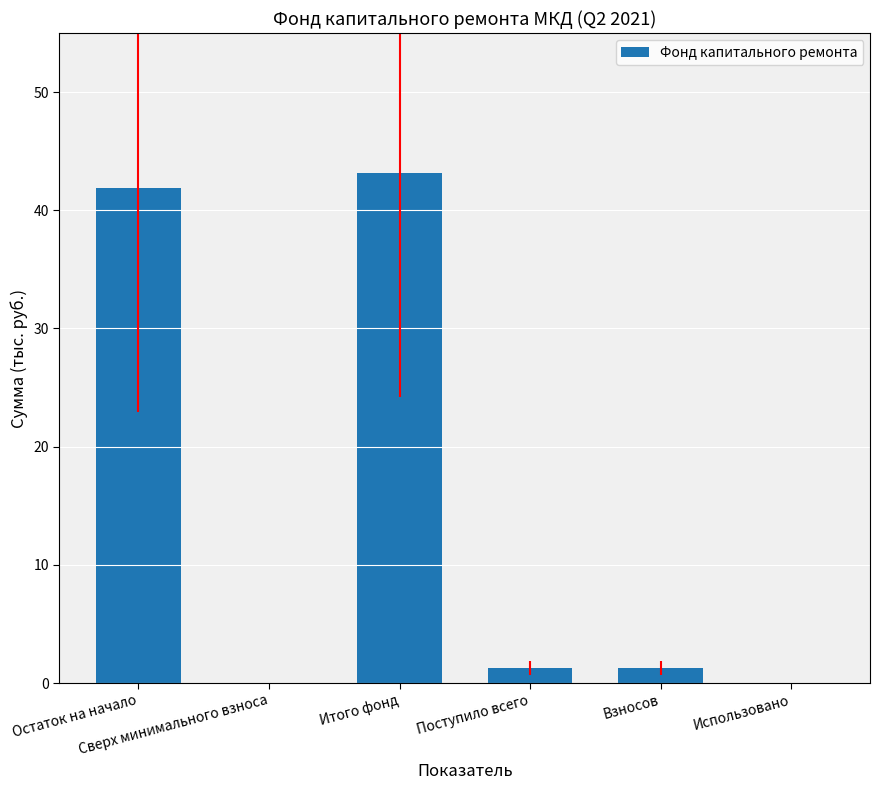

What is the maximum value shown in the chart?

43.2